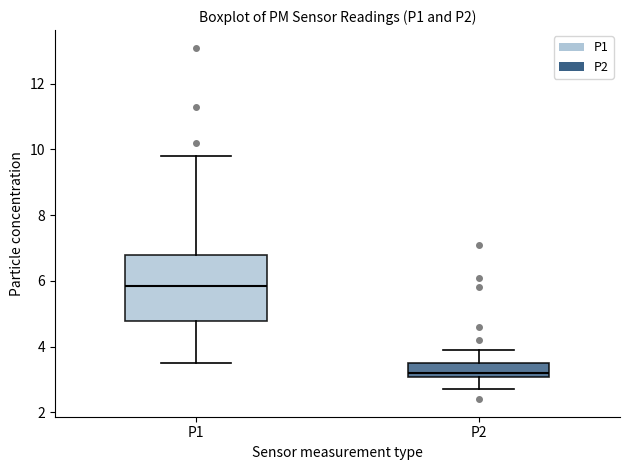

Which box is the tallest, from its lower edge to its upper edge?

P1